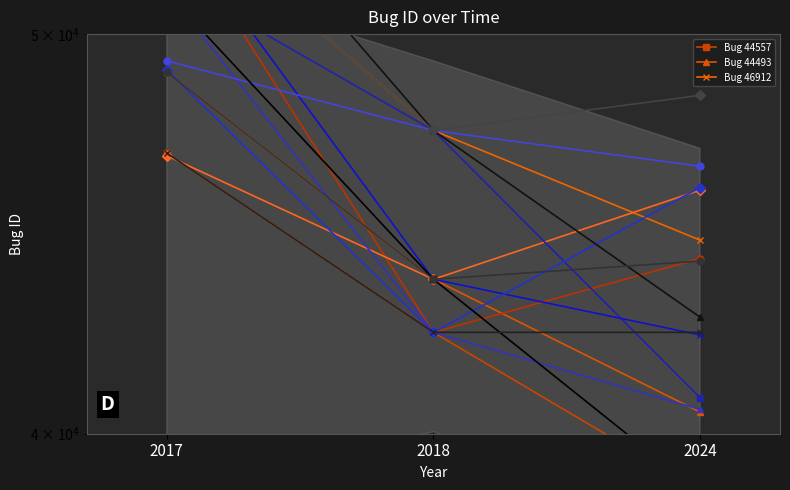

List the series in order of their peak value, highest first.

Bug 46912, Bug 44493, Bug 44557